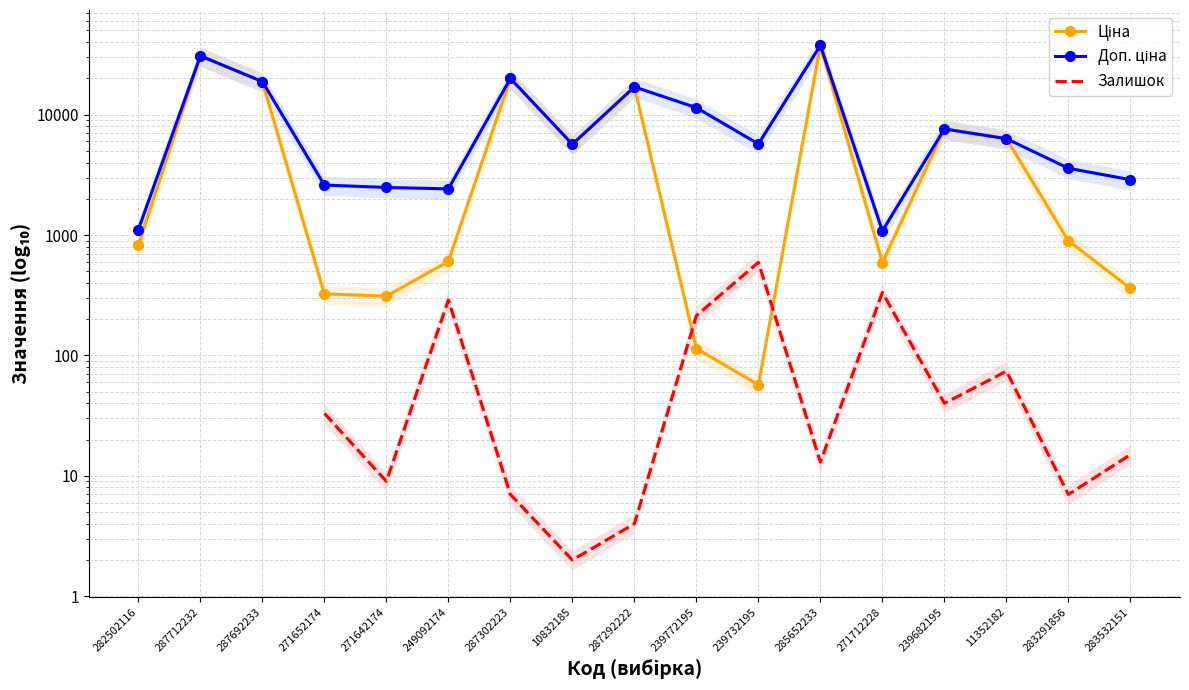

At how many categories does at least one series exceed 19981?

2